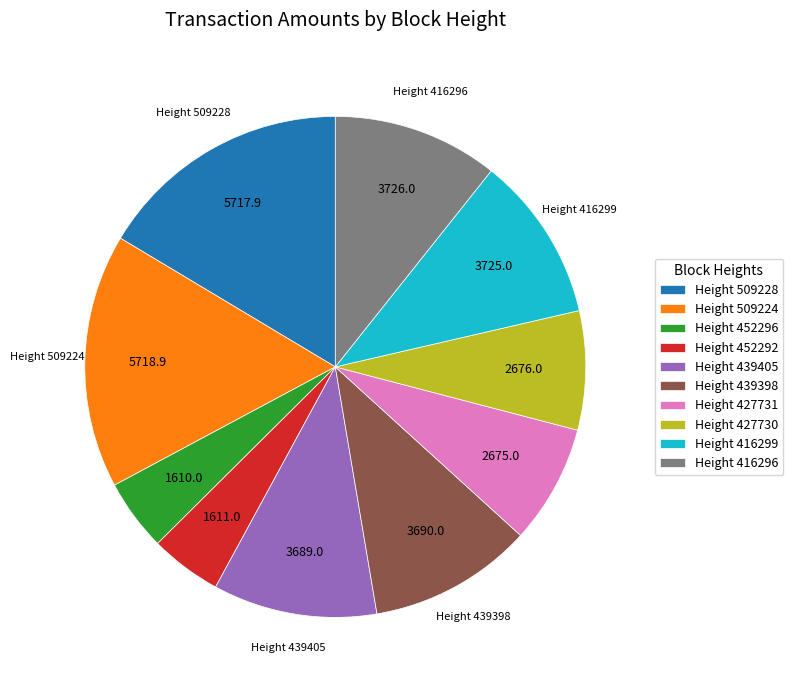

Combined, do Height 509224 and Height 416299 account for over 50%?

No